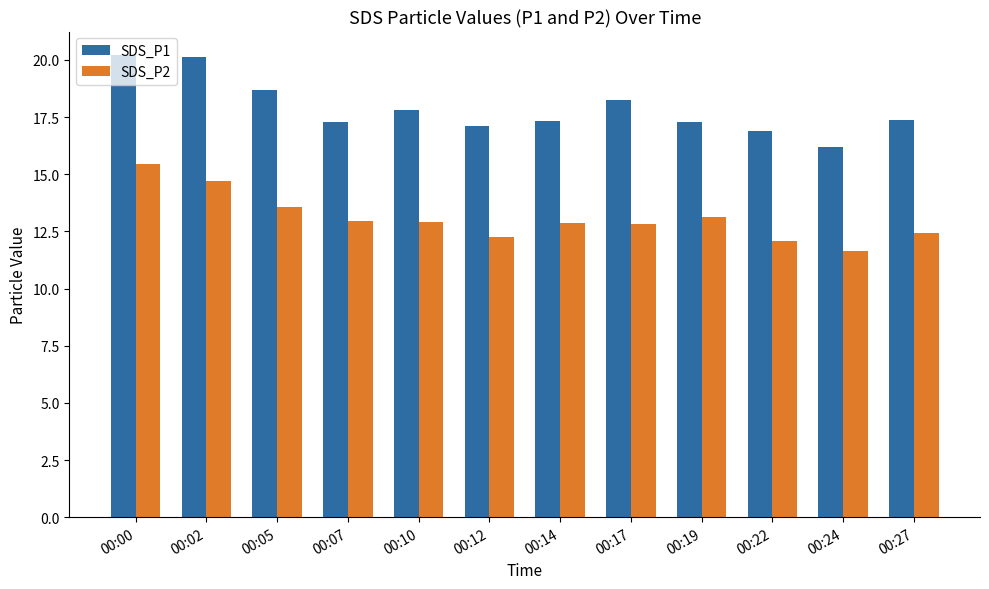

How many data points in SDS_P1 are above 17?

10